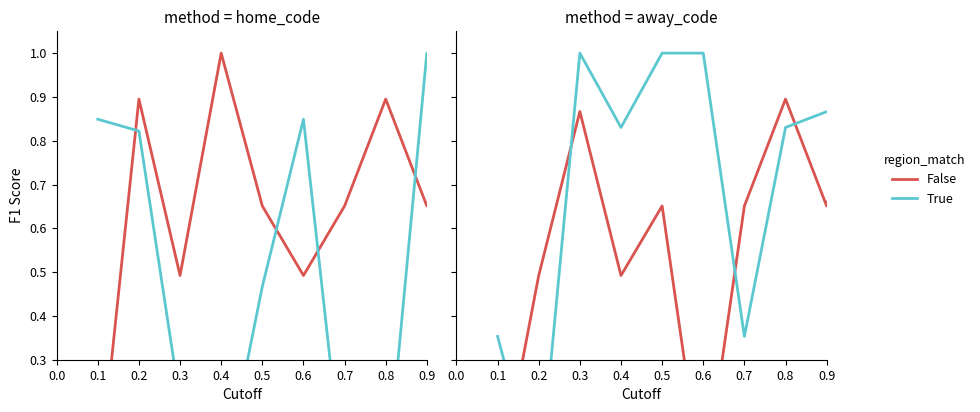

Does the chart display data point markers on the line(s)?

No